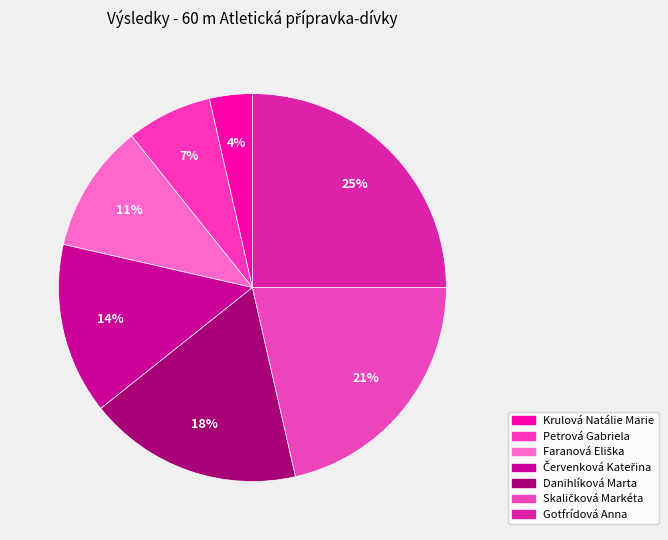

How many slices are in this pie chart?

7